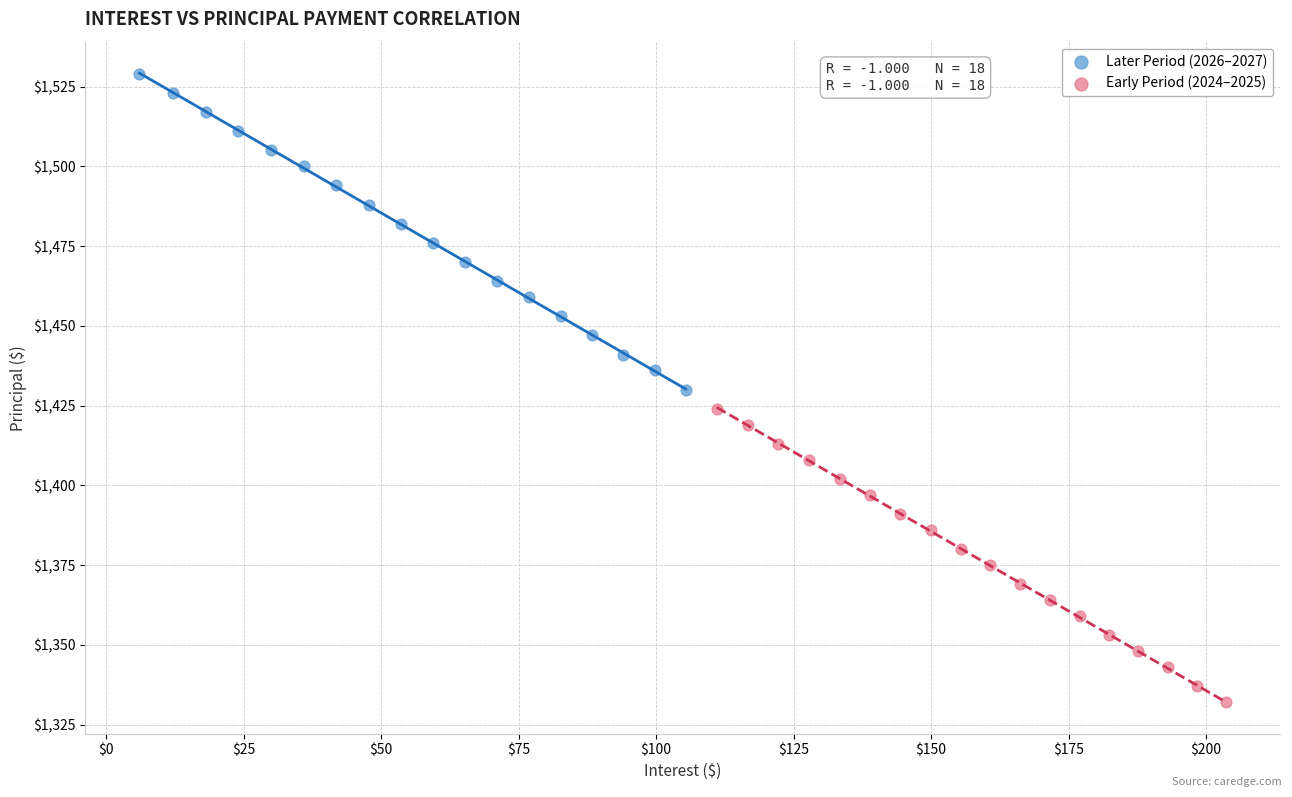

Which series reaches the minimum Y coordinate?

Early Period (2024–2025)